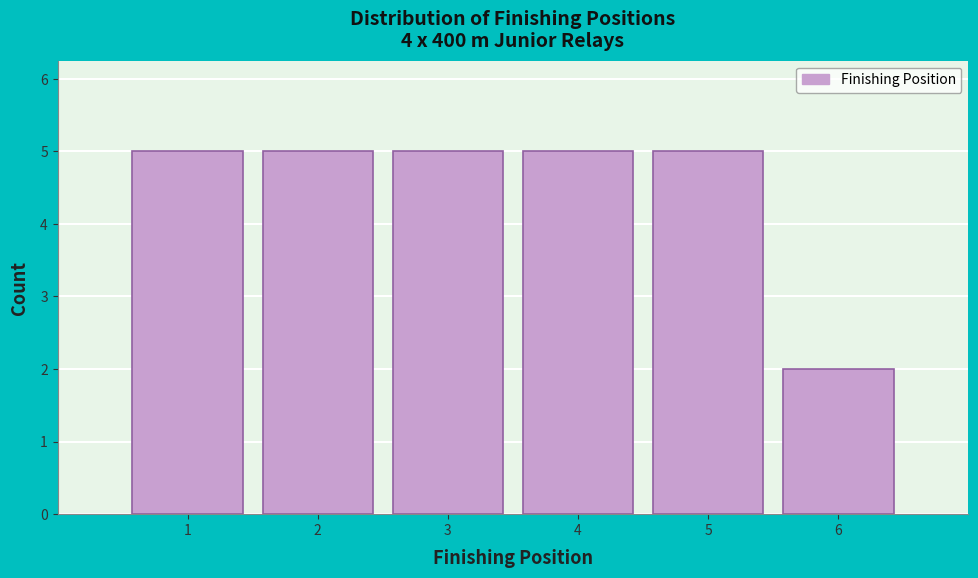

Reading left to right, transcribe this chart: for each bar, give the range it covers on the x-axis and its height. The values are not printed on the chart, so give them approximately, as read against the axis.

0.5 to 1.5: 5
1.5 to 2.5: 5
2.5 to 3.5: 5
3.5 to 4.5: 5
4.5 to 5.5: 5
5.5 to 6.5: 2